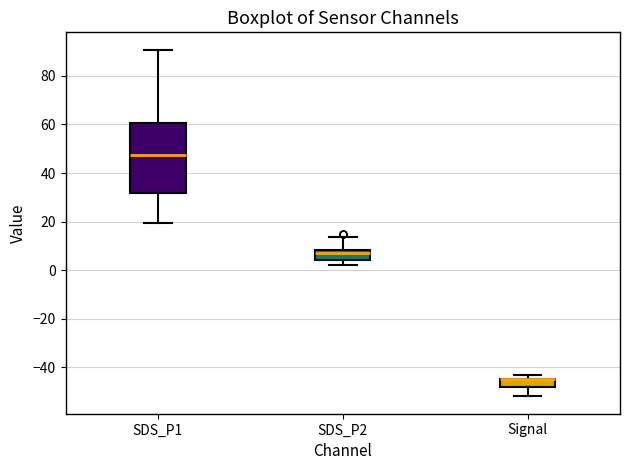

Comparing the boxes themselves (not the whiskers), which one is the tallest?

SDS_P1